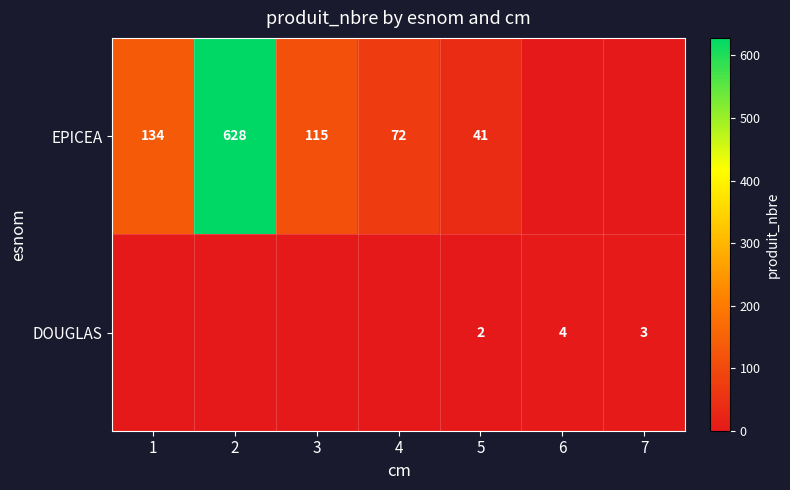

Is it true that EPICEA equals 134 at 1?

True